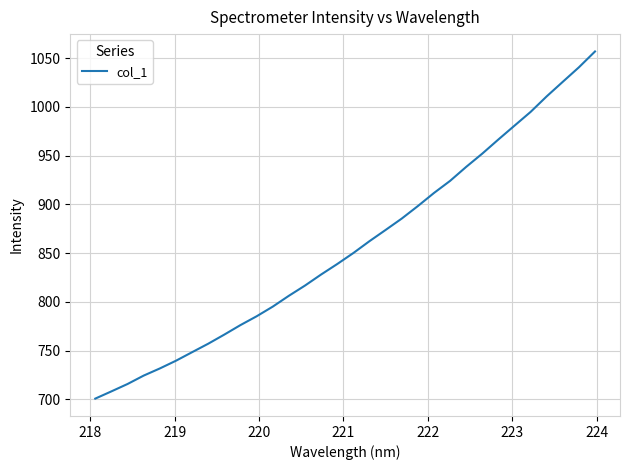

What is the maximum value shown in the chart?

1056.7